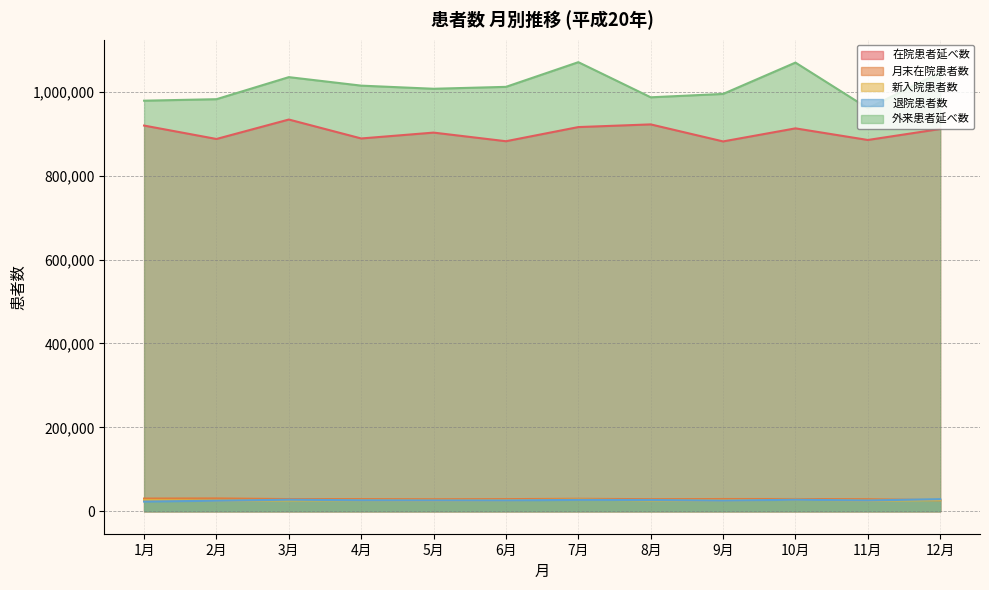

What is the minimum value for 退院患者数?

23113